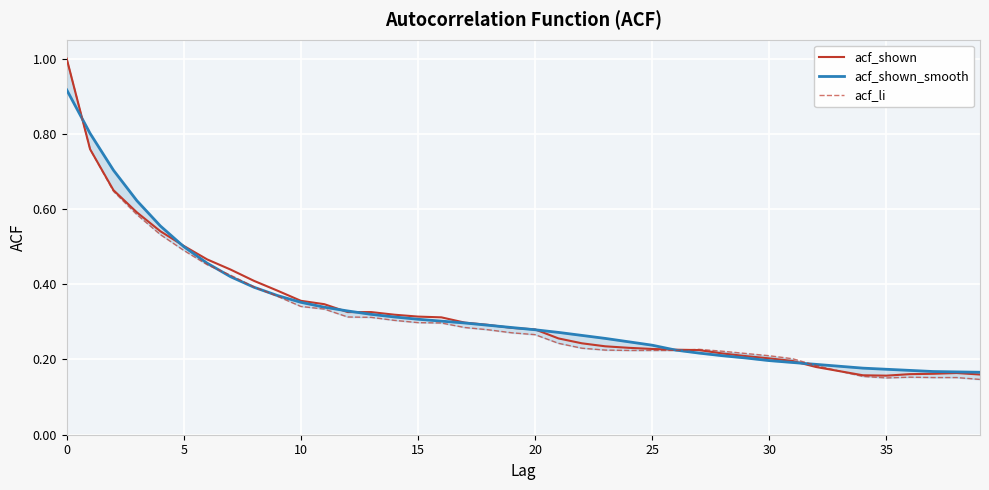

What are all the series names shown in the legend?

acf_shown, acf_shown_smooth, acf_li